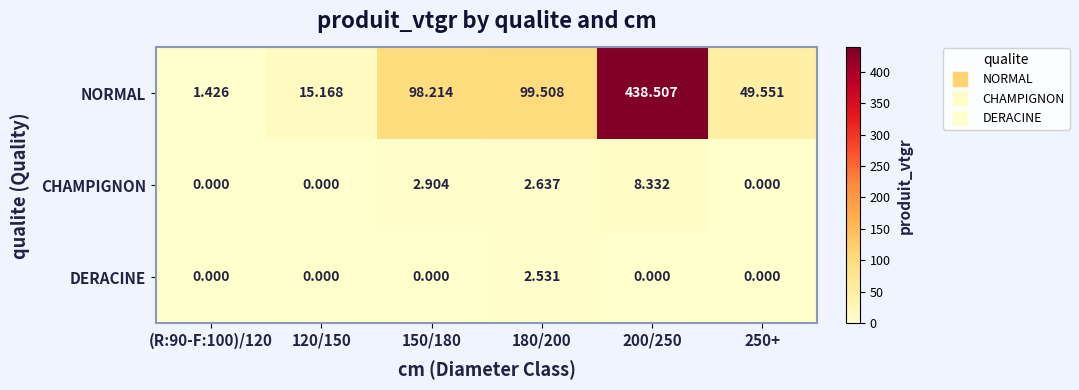

List the series in order of their peak value, highest first.

NORMAL, CHAMPIGNON, DERACINE